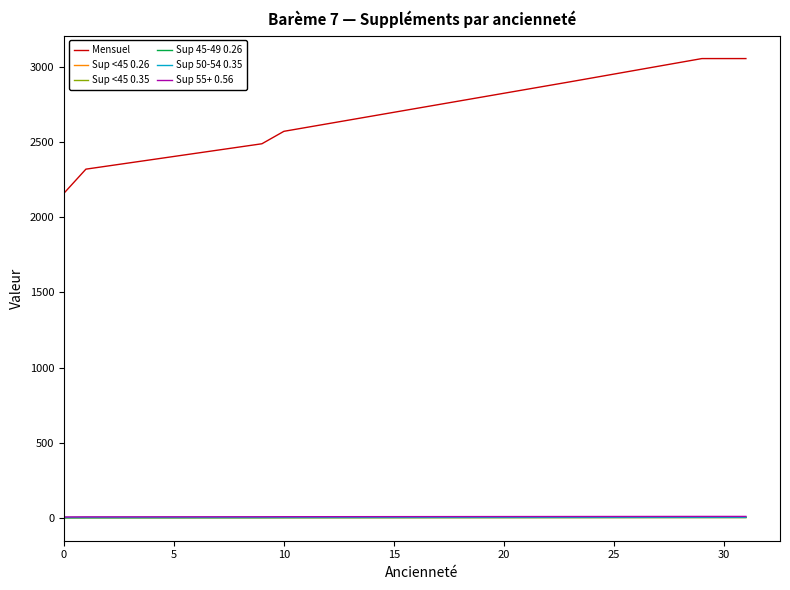

Which series has the largest total across all categories?

Mensuel